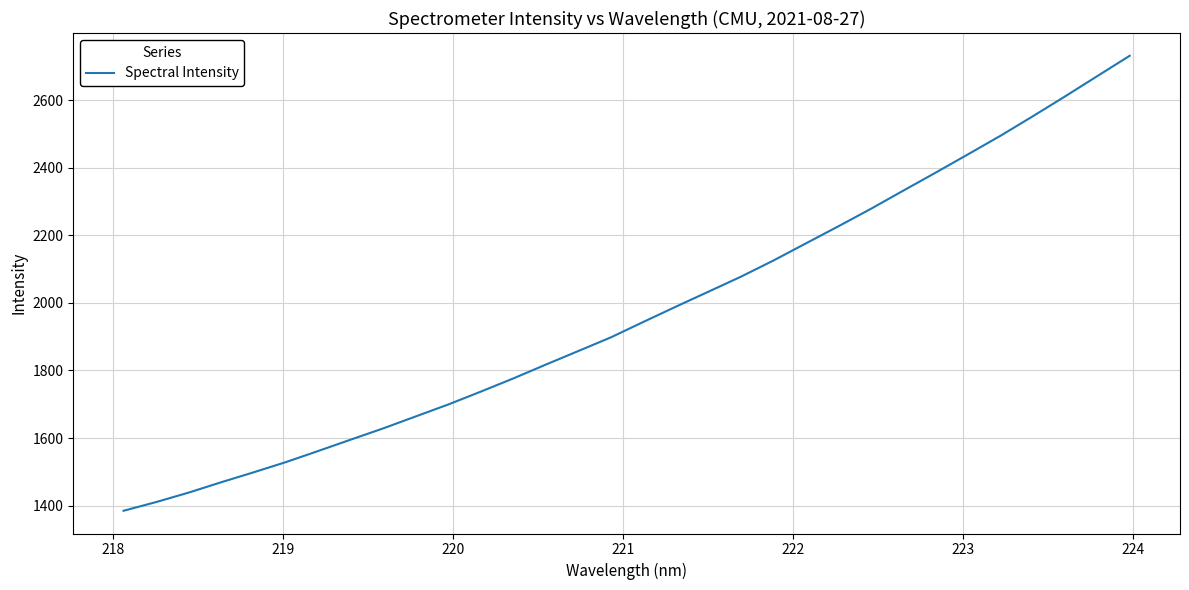

What is the difference between the maximum and minimum values?

1346.0